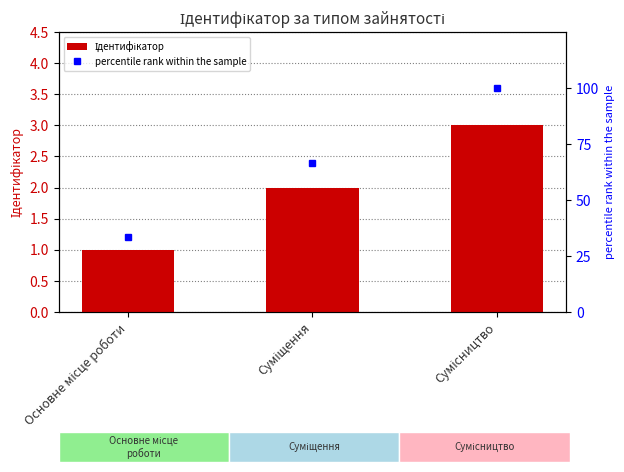

What is the sum of the percentile rank within the sample values at Сумісництво and Суміщення?

166.7